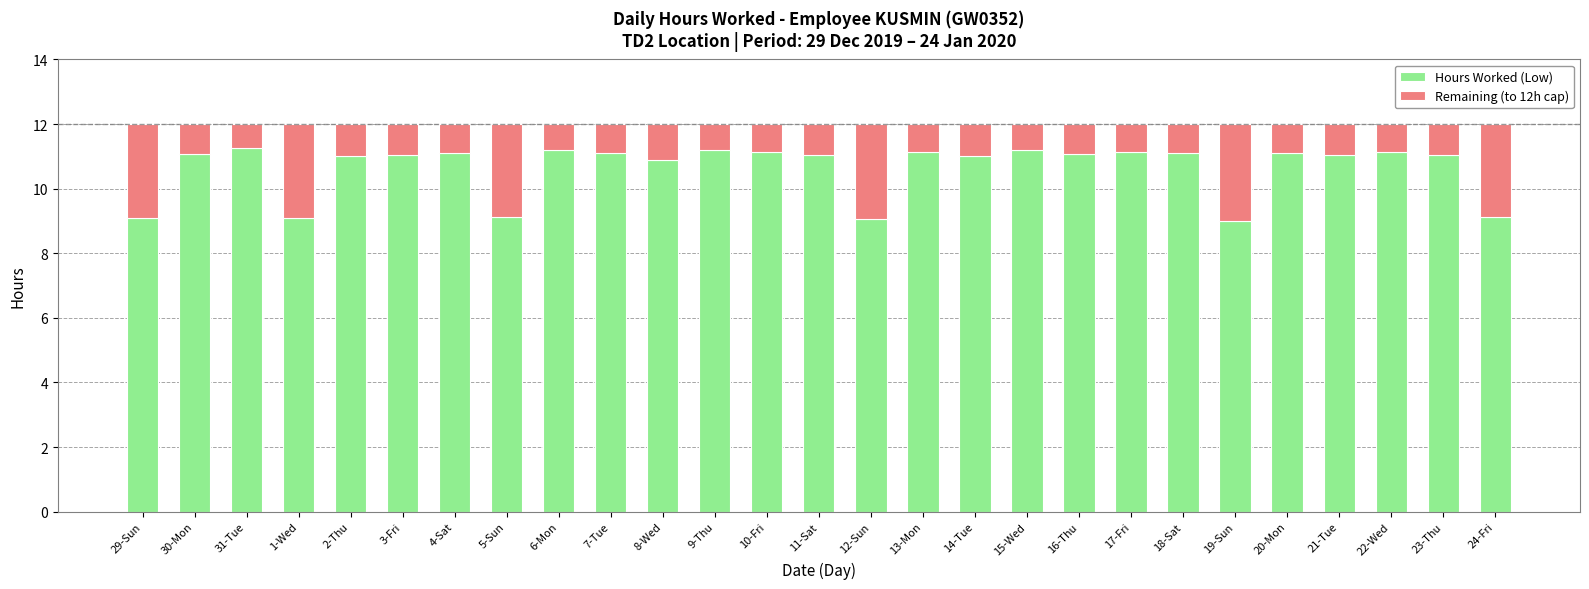

Is it true that Hours Worked (Low) equals 11.1 at 10-Fri?

True